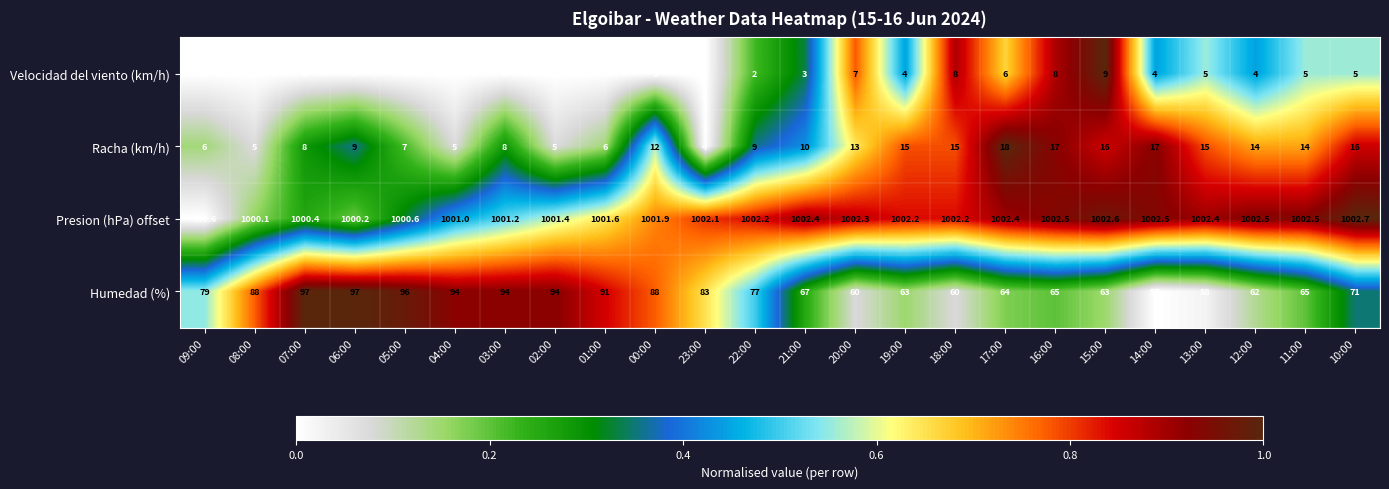

Which category has the highest value across all series?

10:00